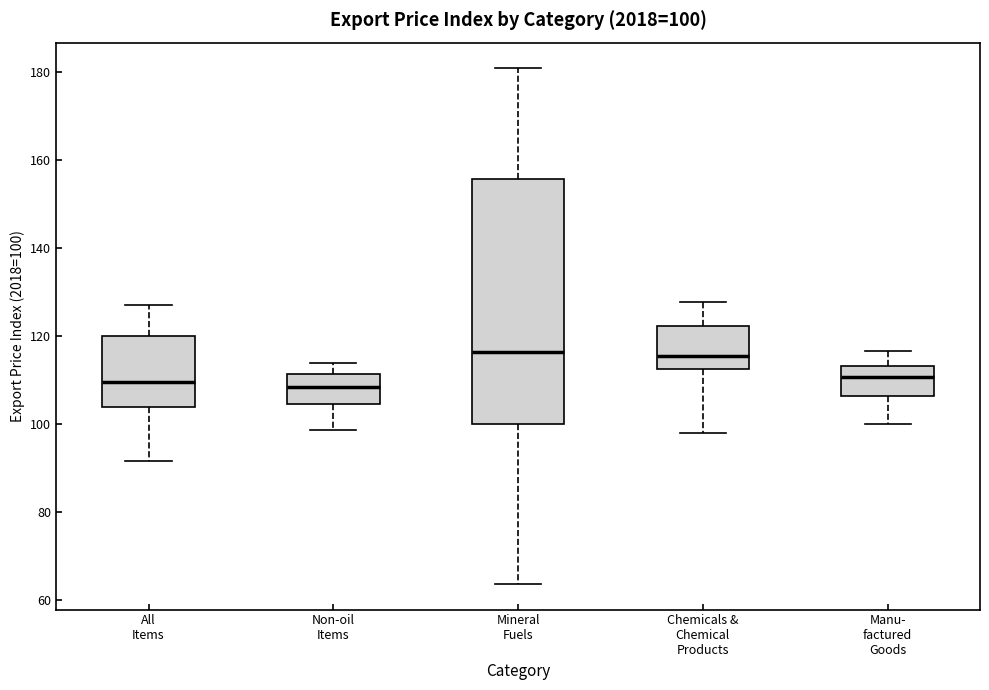

Which box is the tallest, from its lower edge to its upper edge?

Mineral Fuels